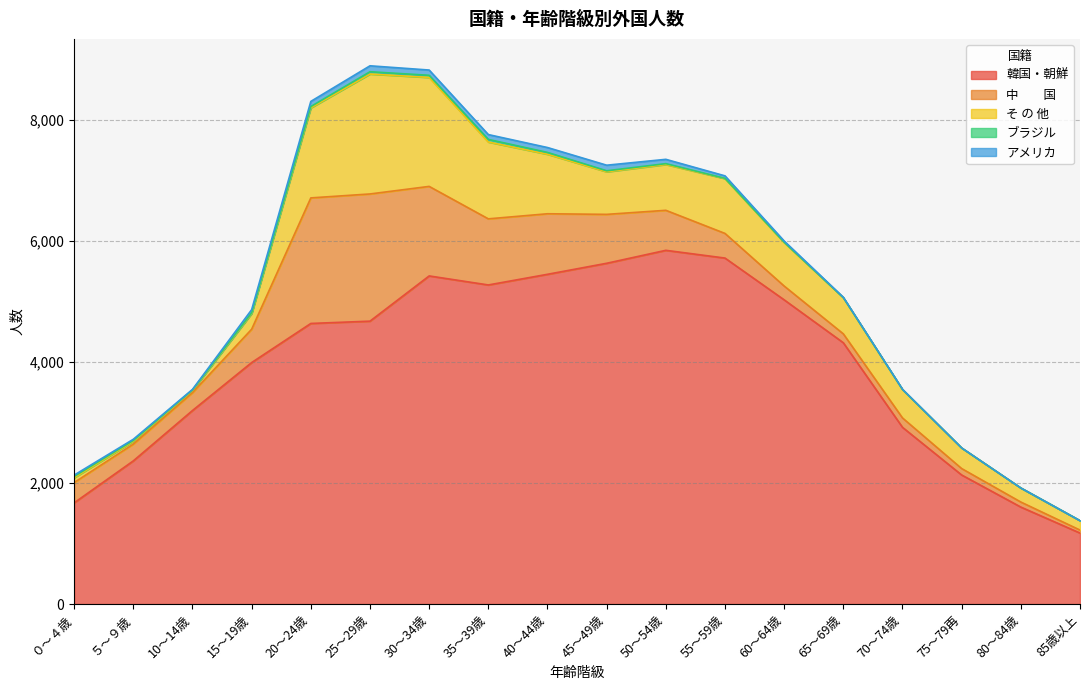

What is the difference between the maximum and minimum values in the 中　　国 series?

2052